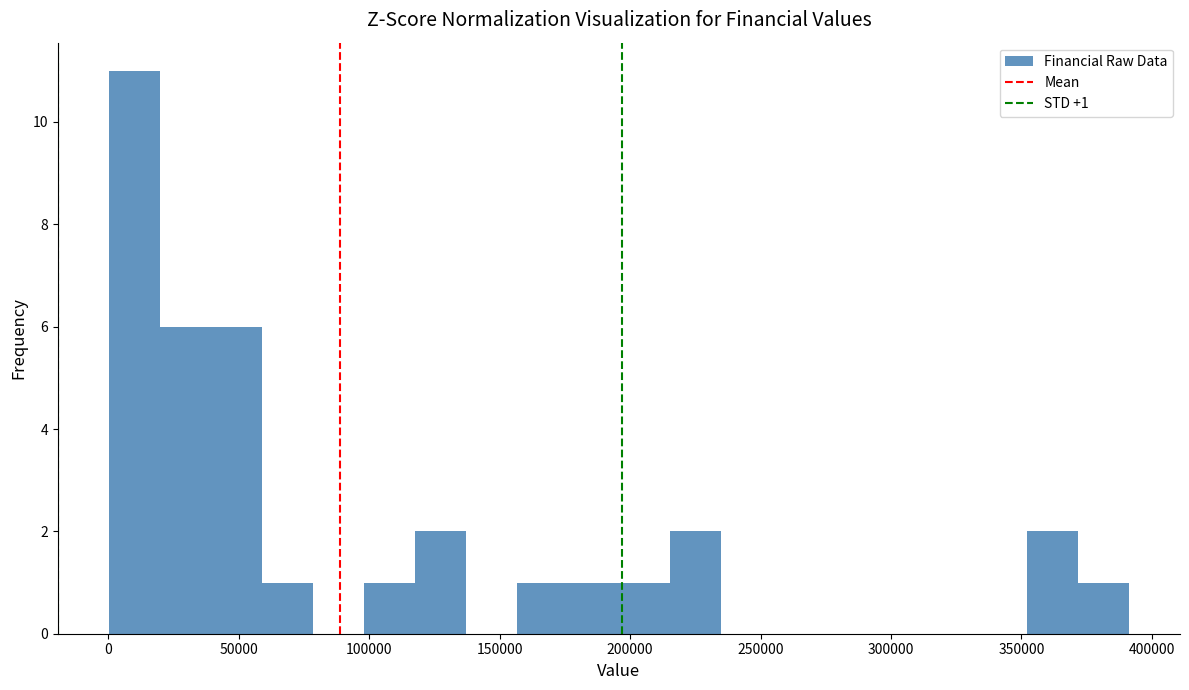

Around what value on the x-axis is the tallest bar? Give the approximate position of its centre, as read against the axis.

10000